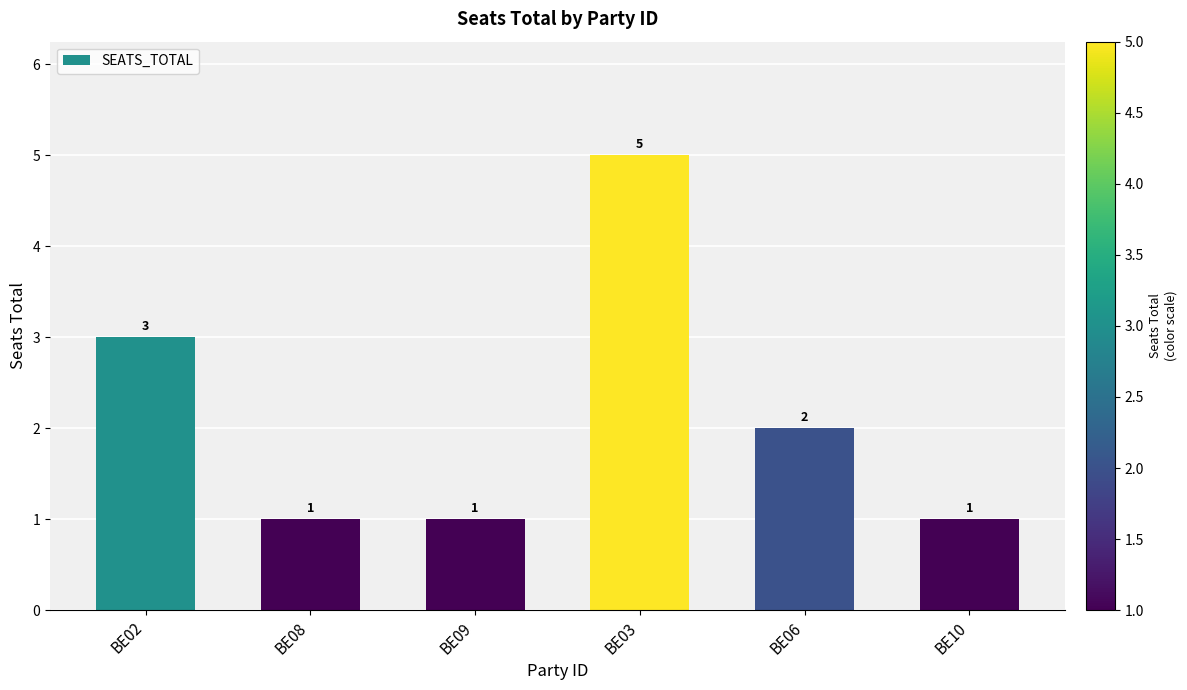

Reading right to left, list all the values displayed in this chart.

BE10=1	BE06=2	BE03=5	BE09=1	BE08=1	BE02=3